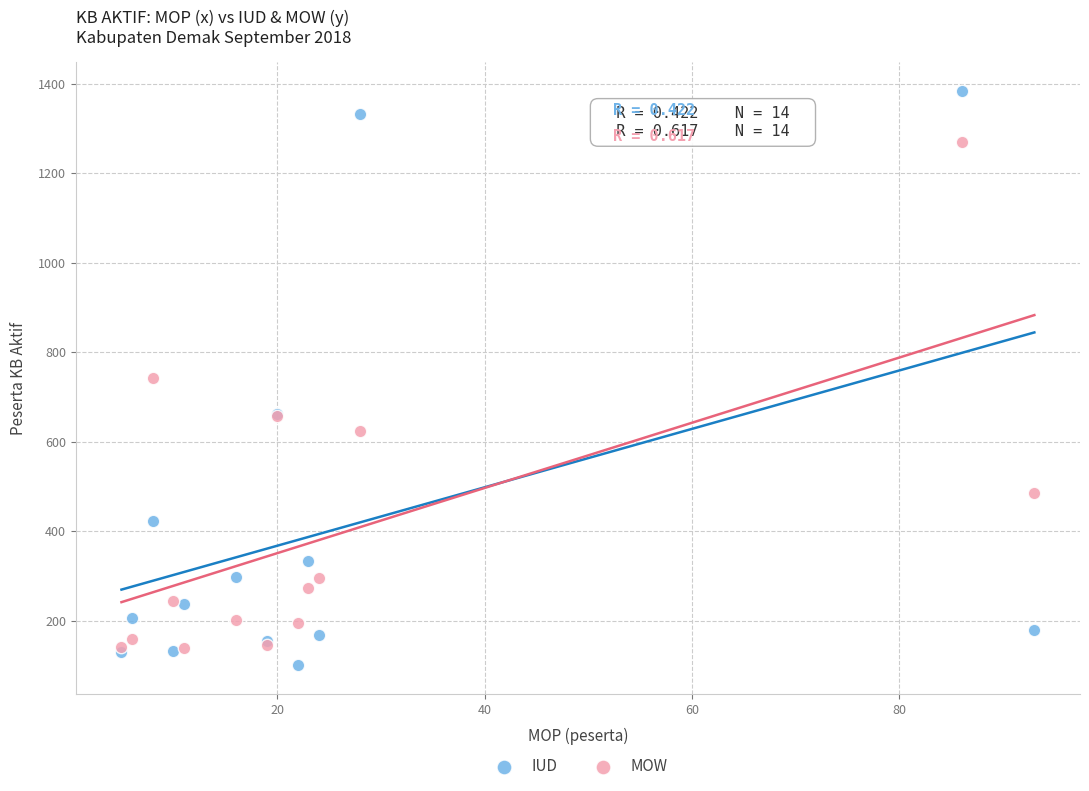

Which series has the largest Y range (max minus min)?

IUD